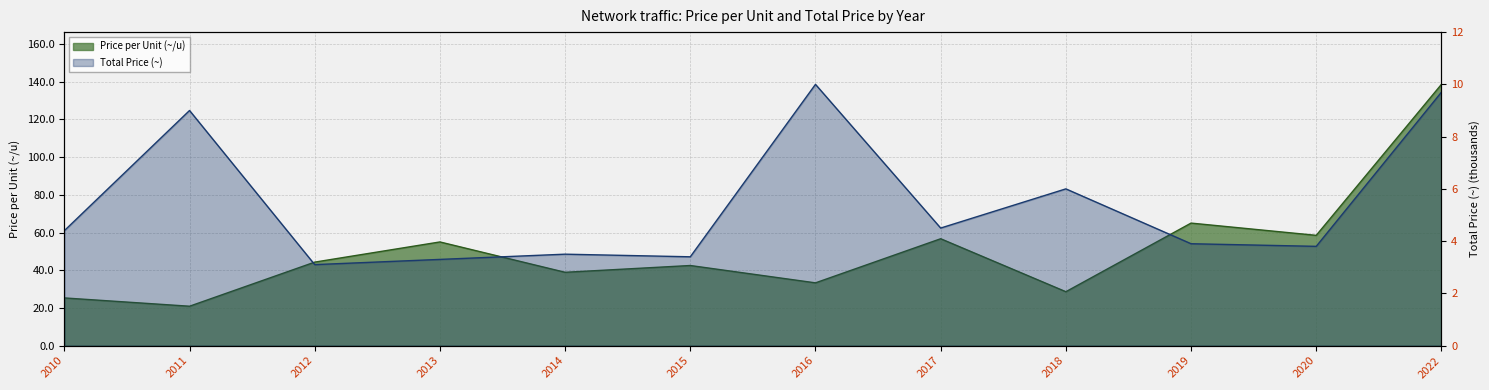

Between 2015 and 2020, which series saw the biggest shift?

Bits received (price/u)